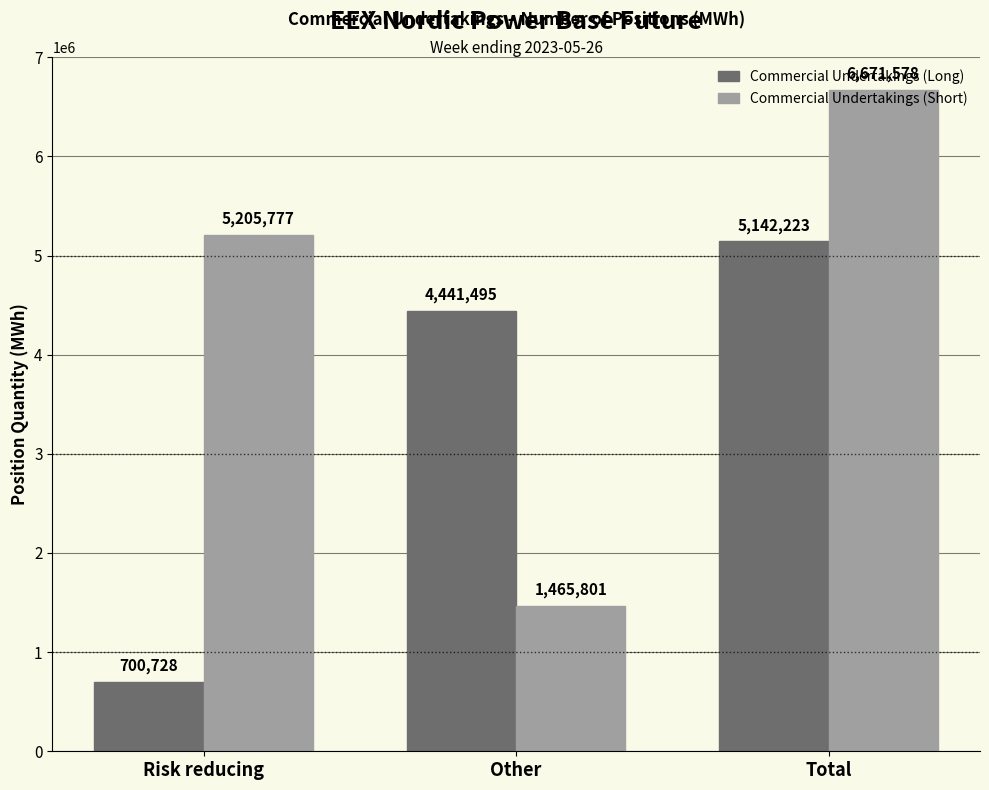

How many Commercial Undertakings (Short) values are between 1465801 and 6671578?

3